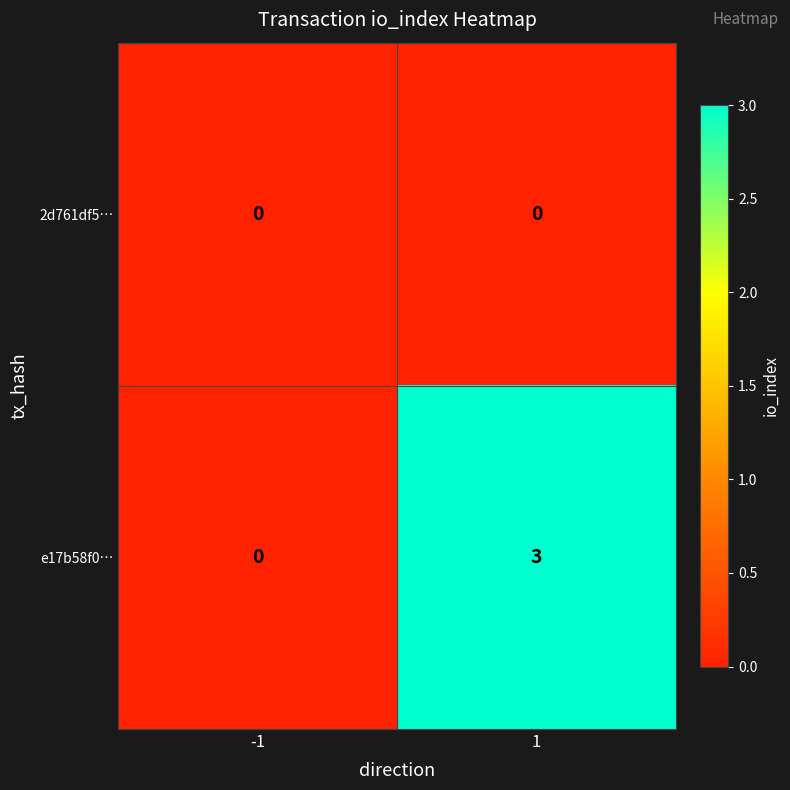

Rank the series by their average value, from highest to lowest.

e17b58f0…, 2d761df5…